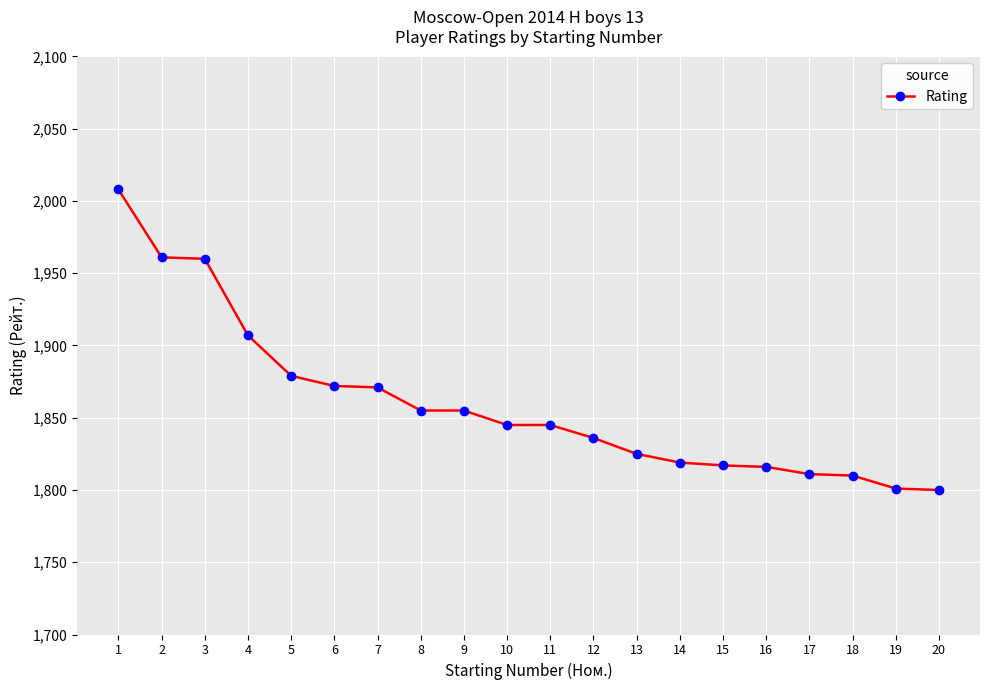

How many values are below 1845?

9